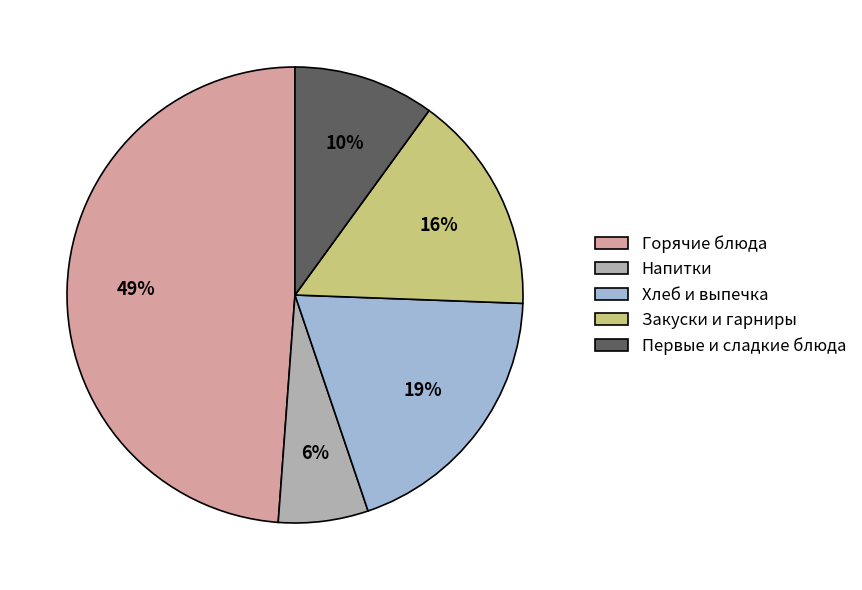

To the nearest percent, what is the average slice percentage?

20%